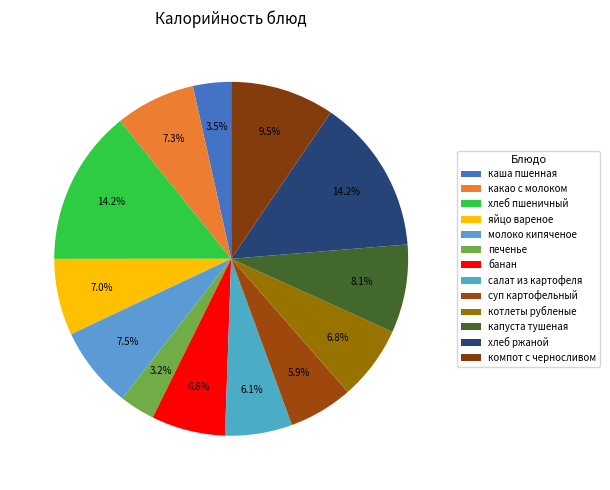

To the nearest percent, what is the combined percentage of хлеб ржаной and суп картофельный?

20%